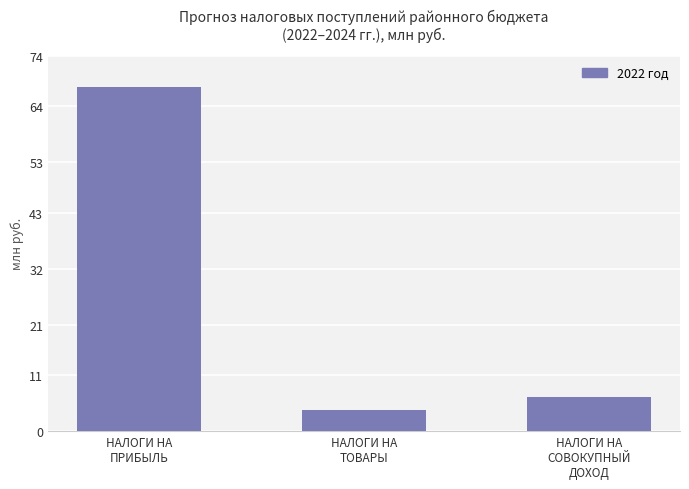

Are the bars horizontal?

No